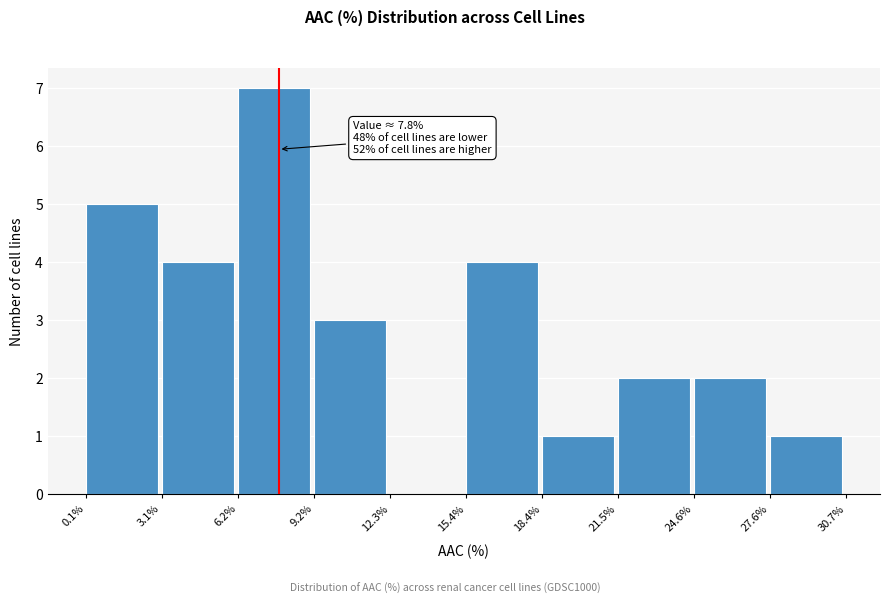

Which range on the x-axis has the tallest bar?

6.2% to 9.2%